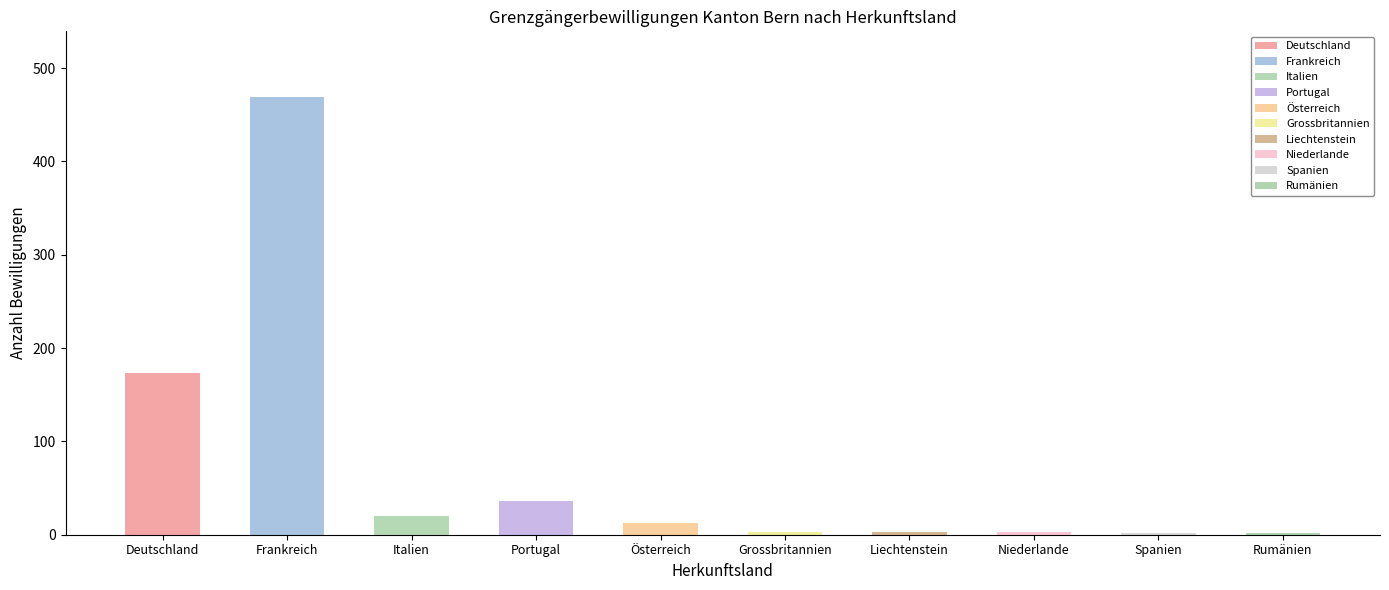

What is the approximate value of Total erteilte Bewilligungen at Portugal, to the nearest 5?

35